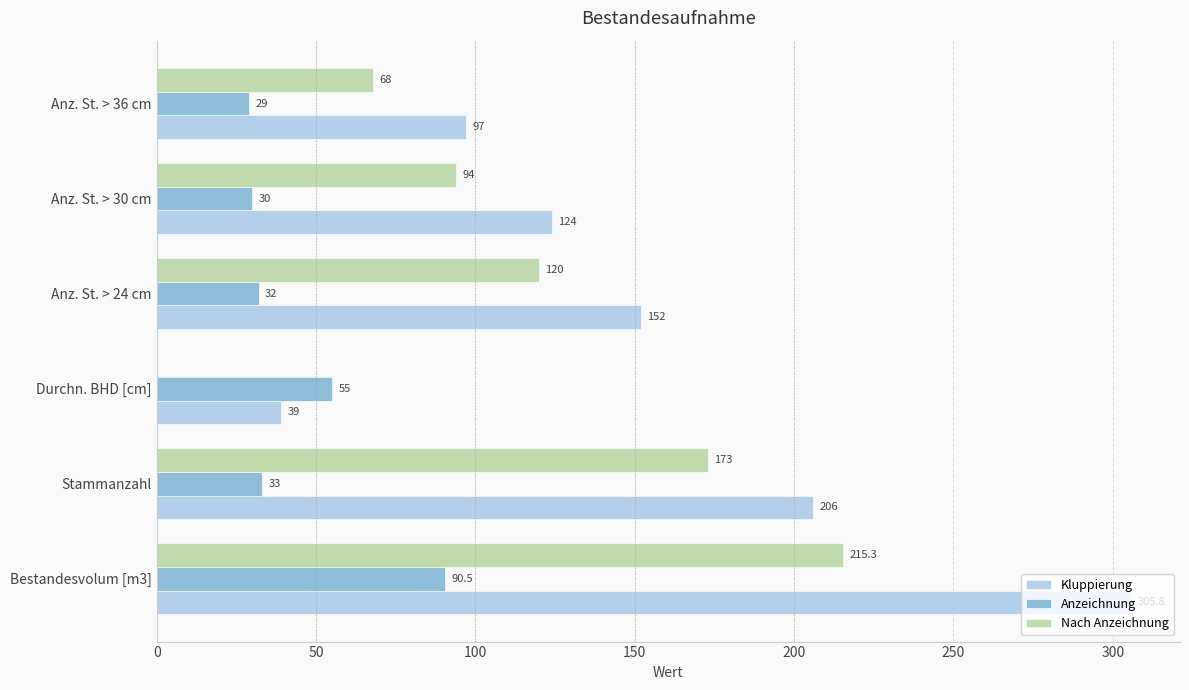

Read the Anzeichnung value at Bestandesvolum [m3].

90.5